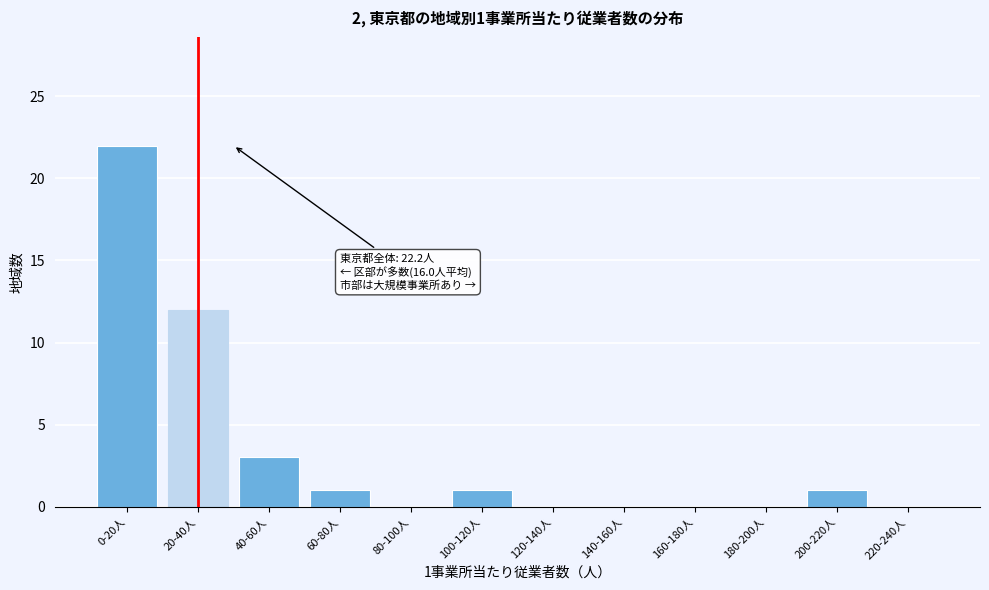

Reading right to left, what are all the values shown in this chart?

220-240人=0	200-220人=1	180-200人=0	160-180人=0	140-160人=0	120-140人=0	100-120人=1	80-100人=0	60-80人=1	40-60人=3	20-40人=12	0-20人=22